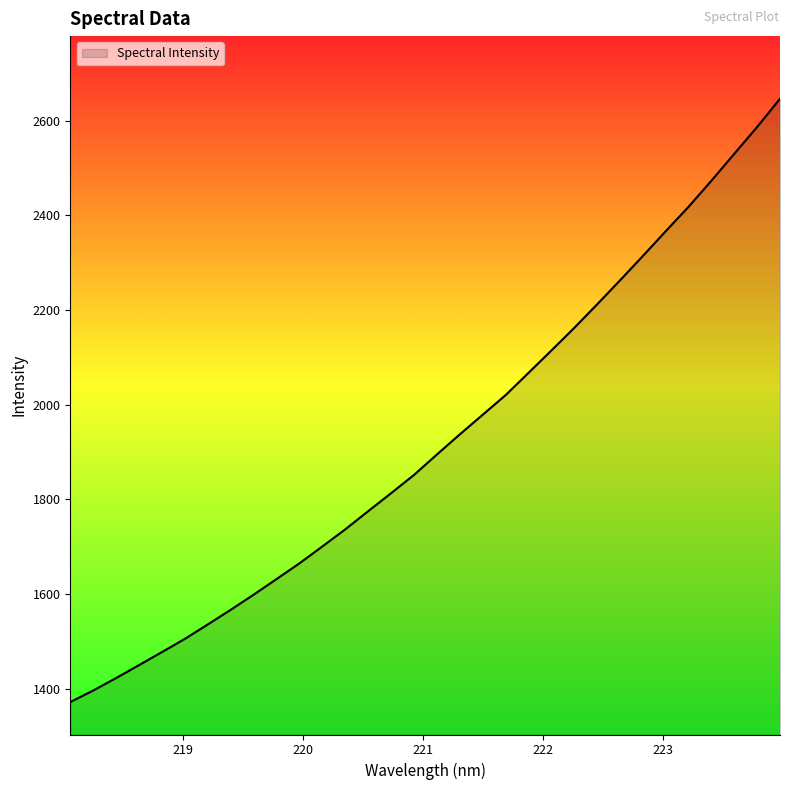

What is the smallest value displayed?

1371.4